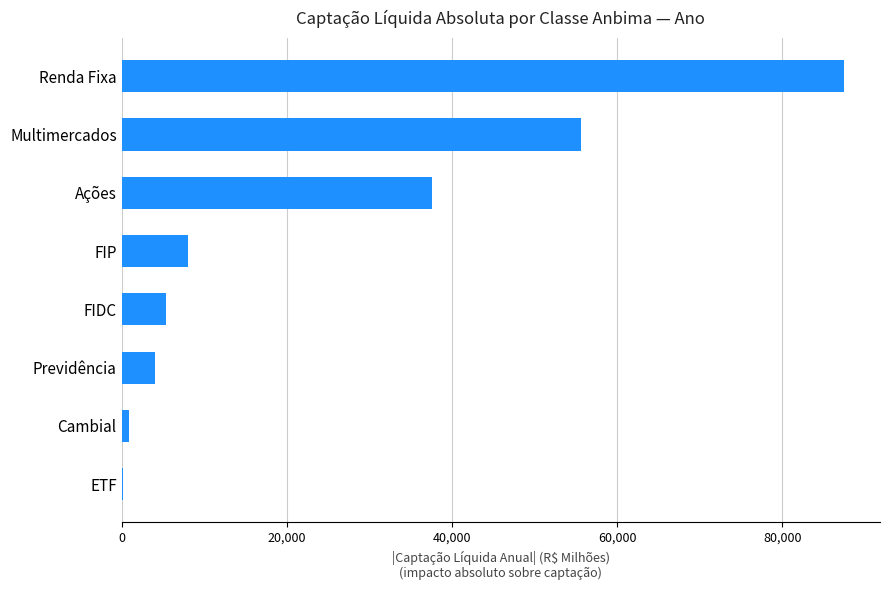

What is the ratio of the value at Multimercados to the value at Ações?

1.5